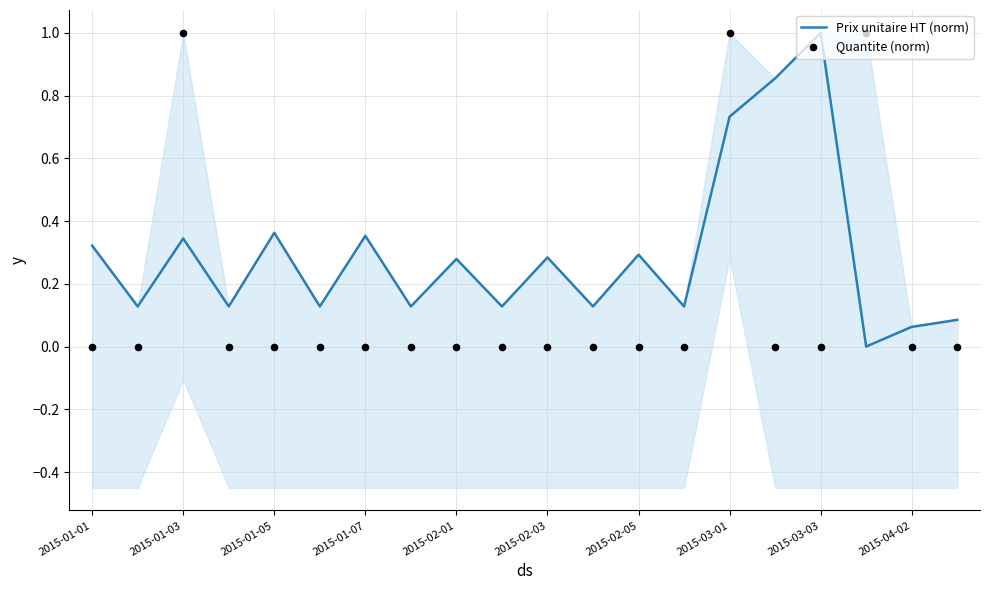

Which category has the highest value in the Prix unitaire HT (norm) series?

2015-03-03